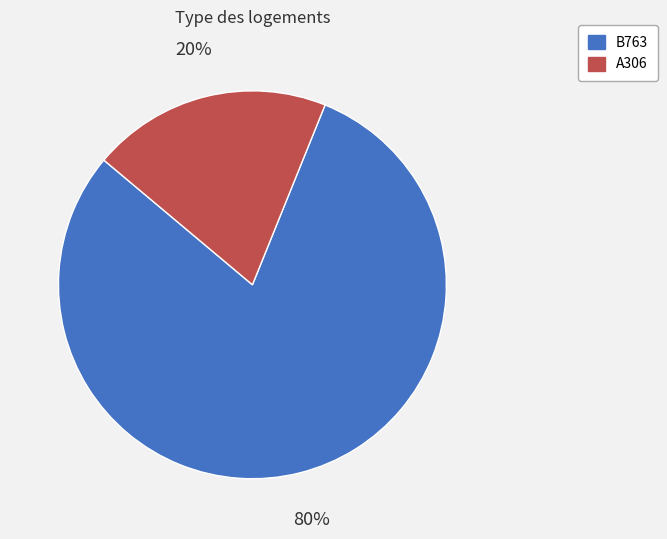

To the nearest percent, what is the difference between the A306 and B763 slice percentages?

60%